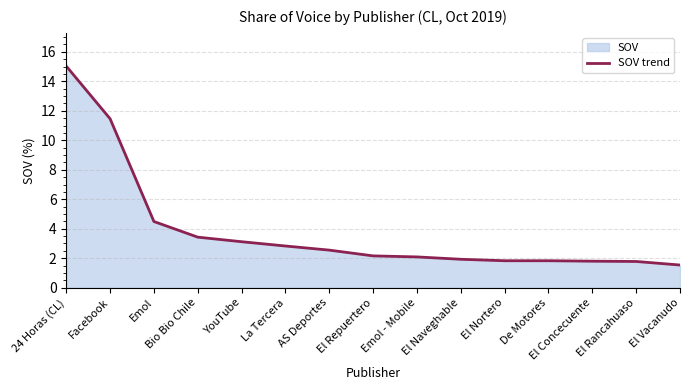

Does the chart have visible grid lines?

Yes